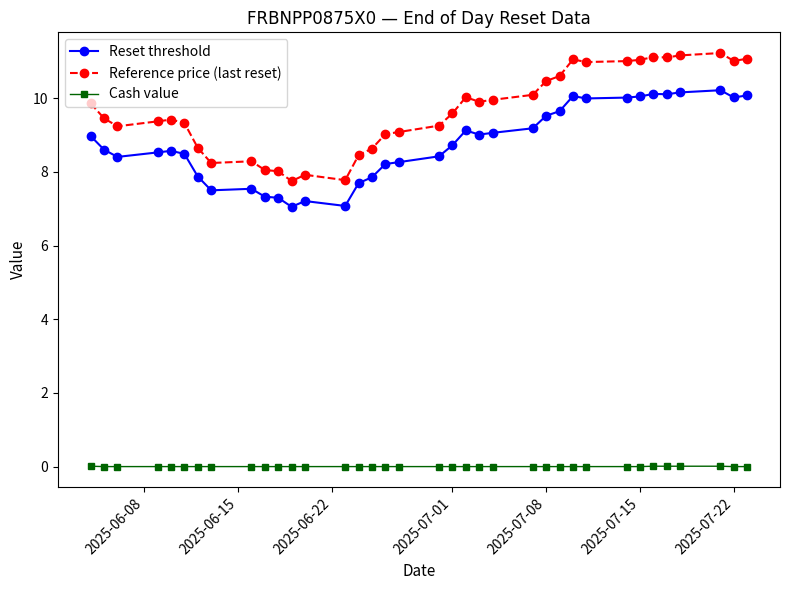

True or false: Reference price (last reset) and Reset threshold intersect in this chart.

False